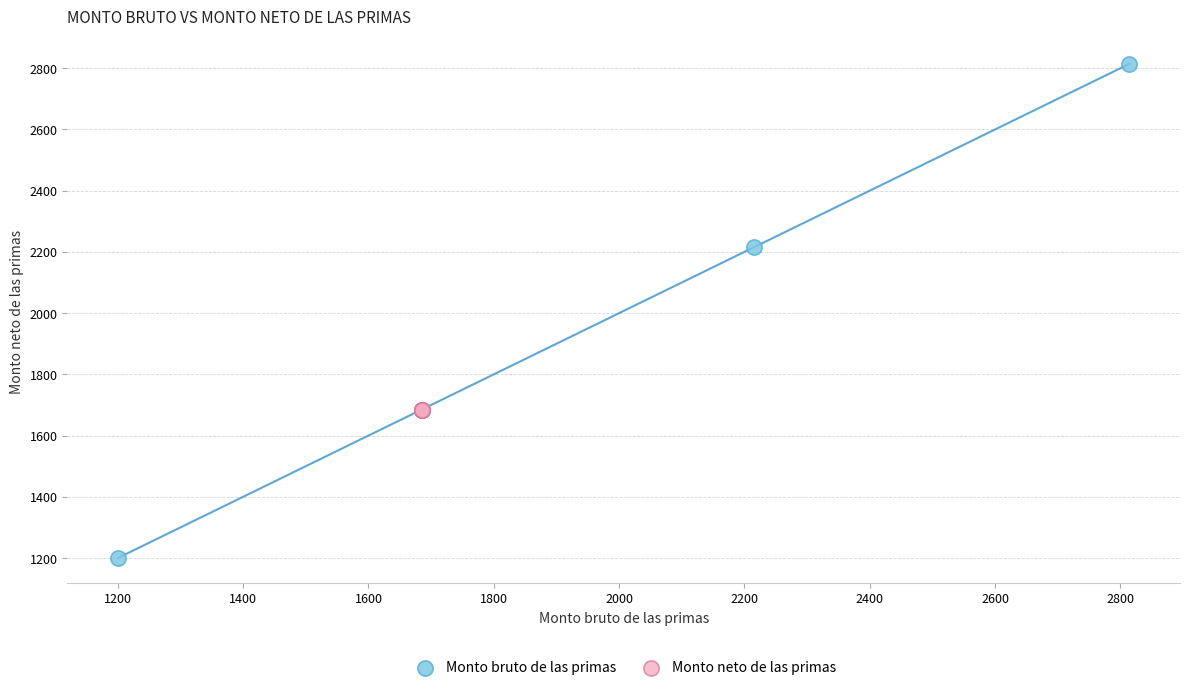

Which series reaches the minimum Y coordinate?

Monto bruto de las primas